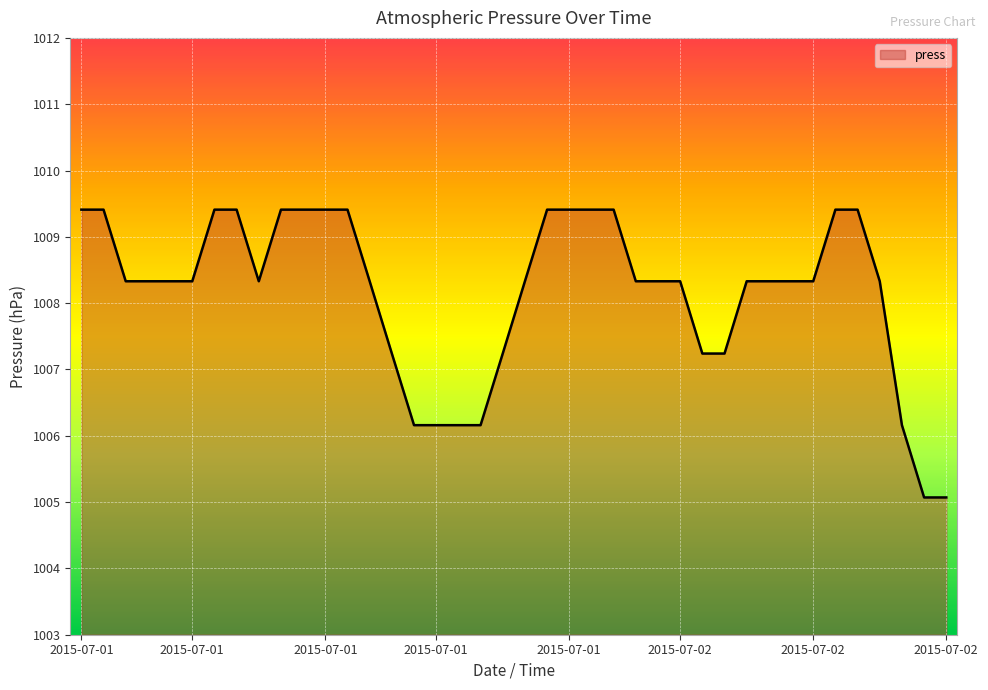

What is the difference between the maximum and minimum values?

4.3